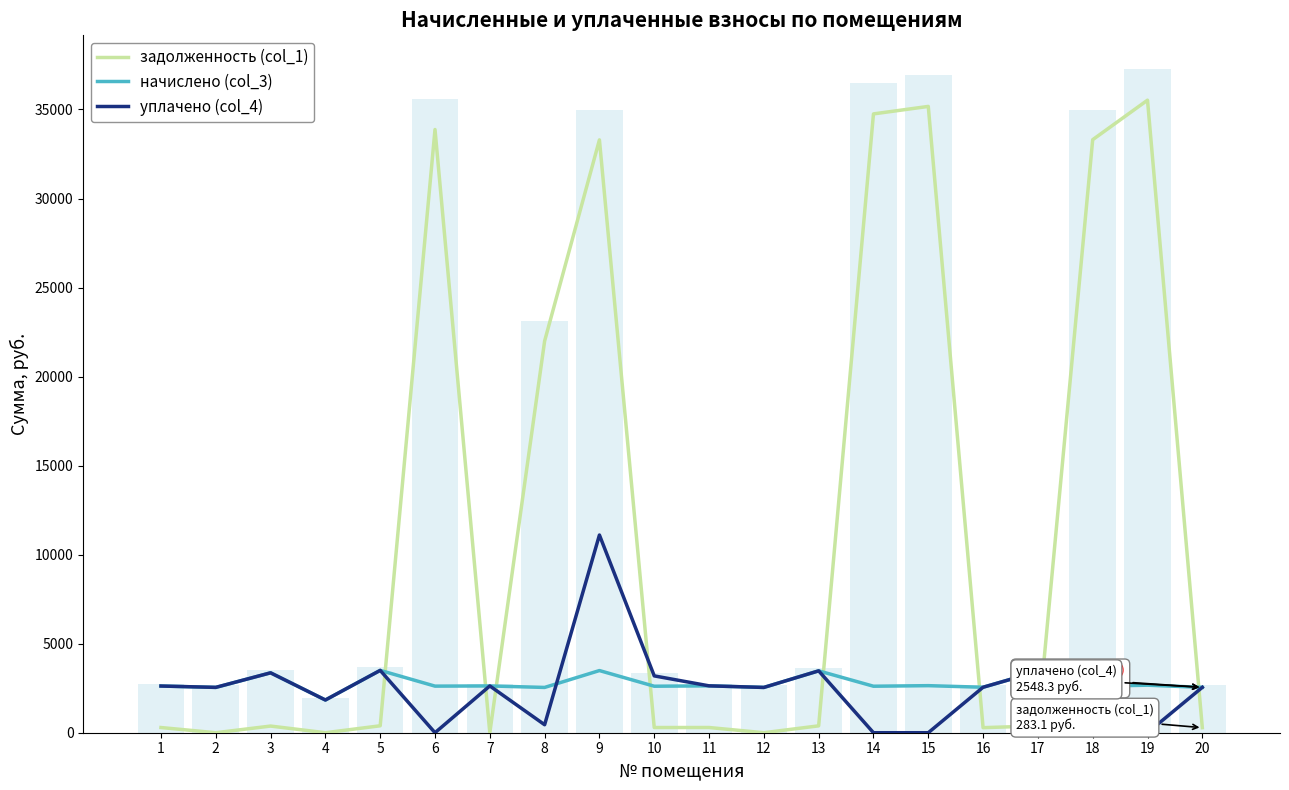

At 4, list the series in order from largest to smallest.

начислено (col_3), уплачено (col_4), задолженность (col_1)